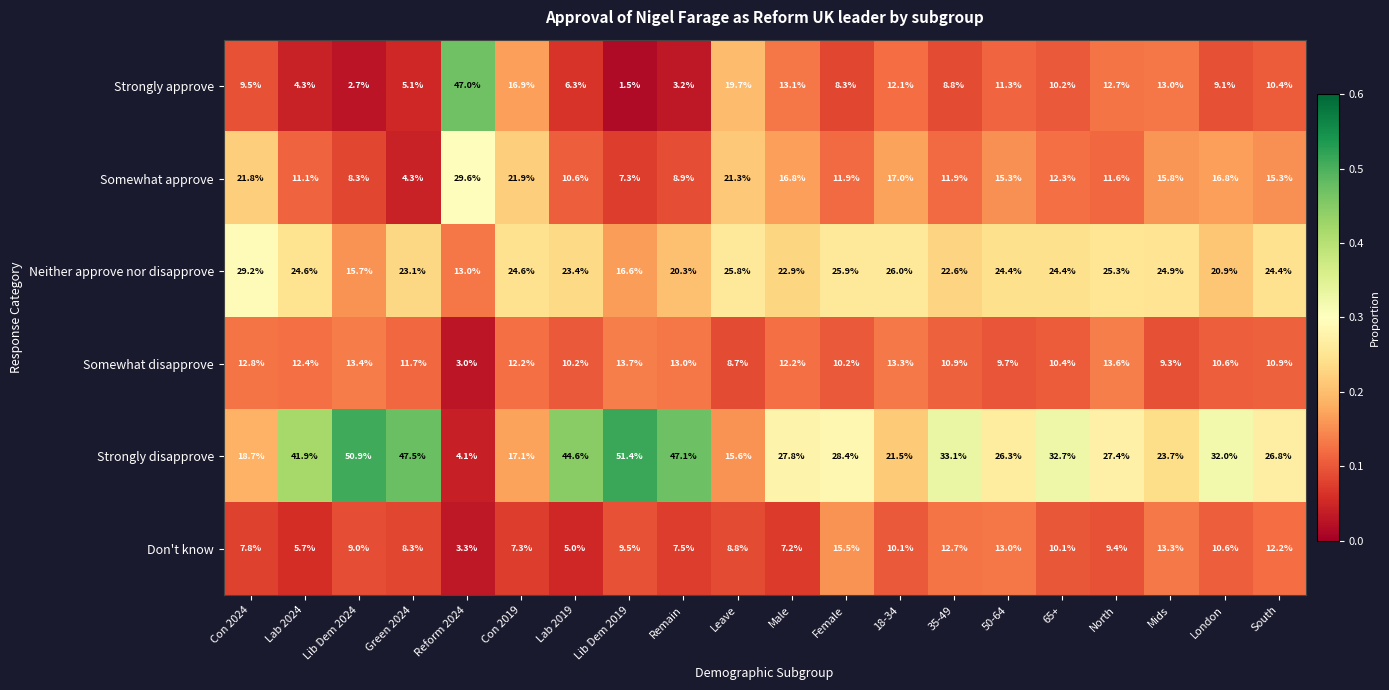

What is the difference between the highest and lowest values at 35-49?

24.3